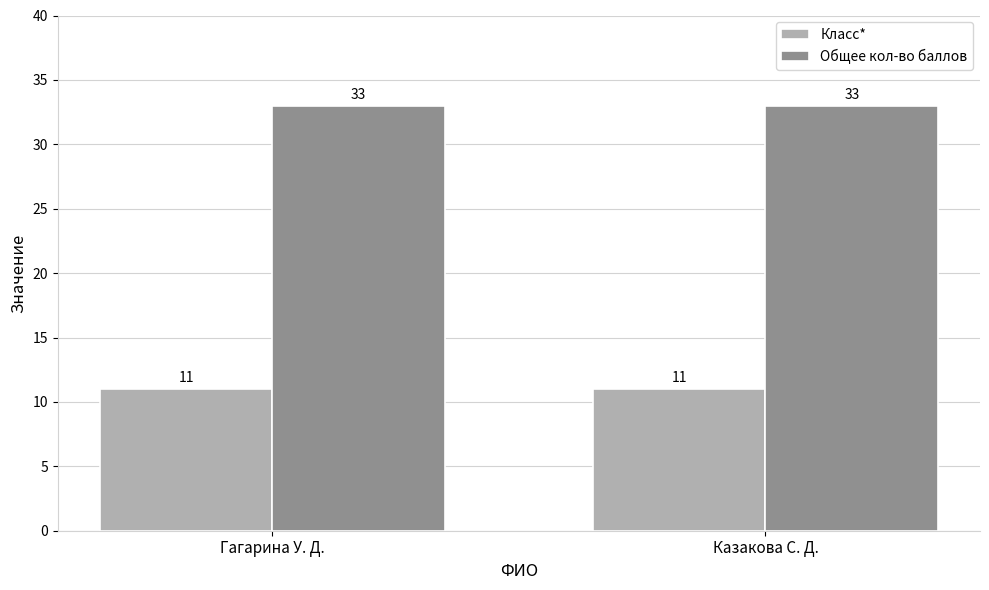

Read the Общее кол-во баллов value at Гагарина У. Д..

33